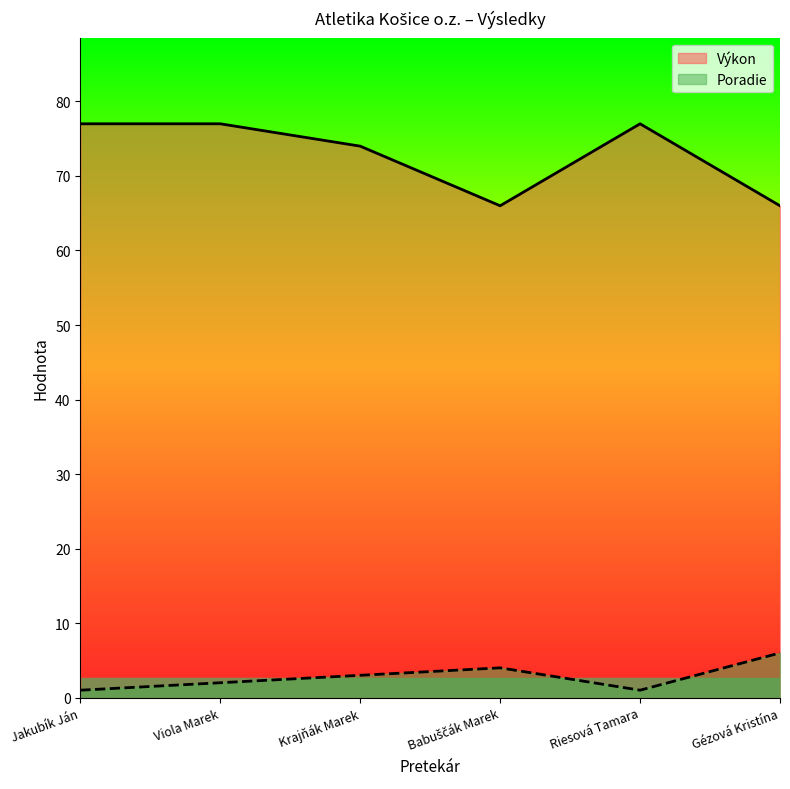

Does the chart have visible grid lines?

No